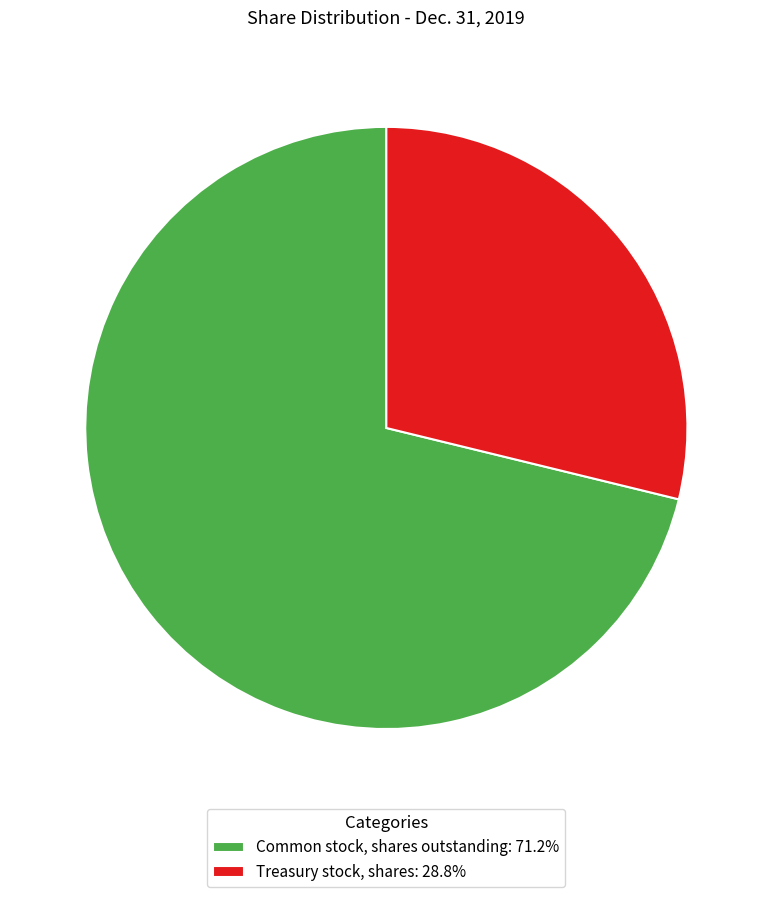

The Treasury stock, shares slice represents 29% of the pie. True or false?

True